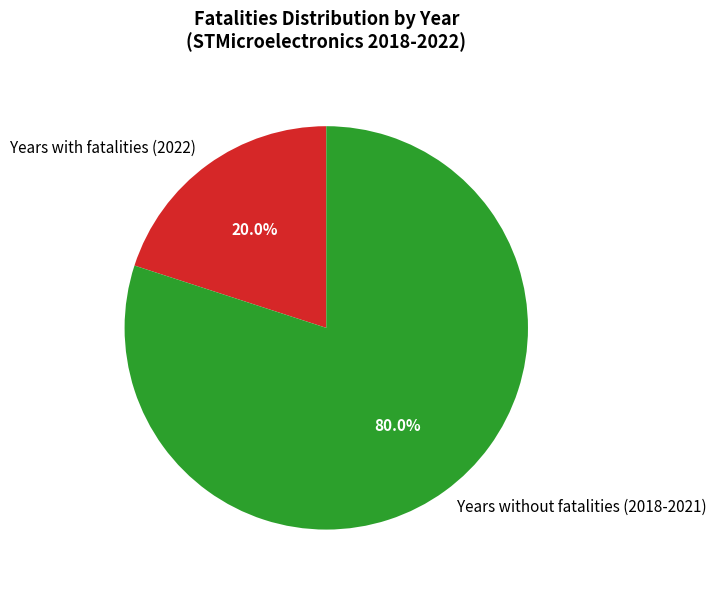

Which has a higher value, Years with fatalities (2022) or Years without fatalities (2018-2021)?

Years without fatalities (2018-2021)